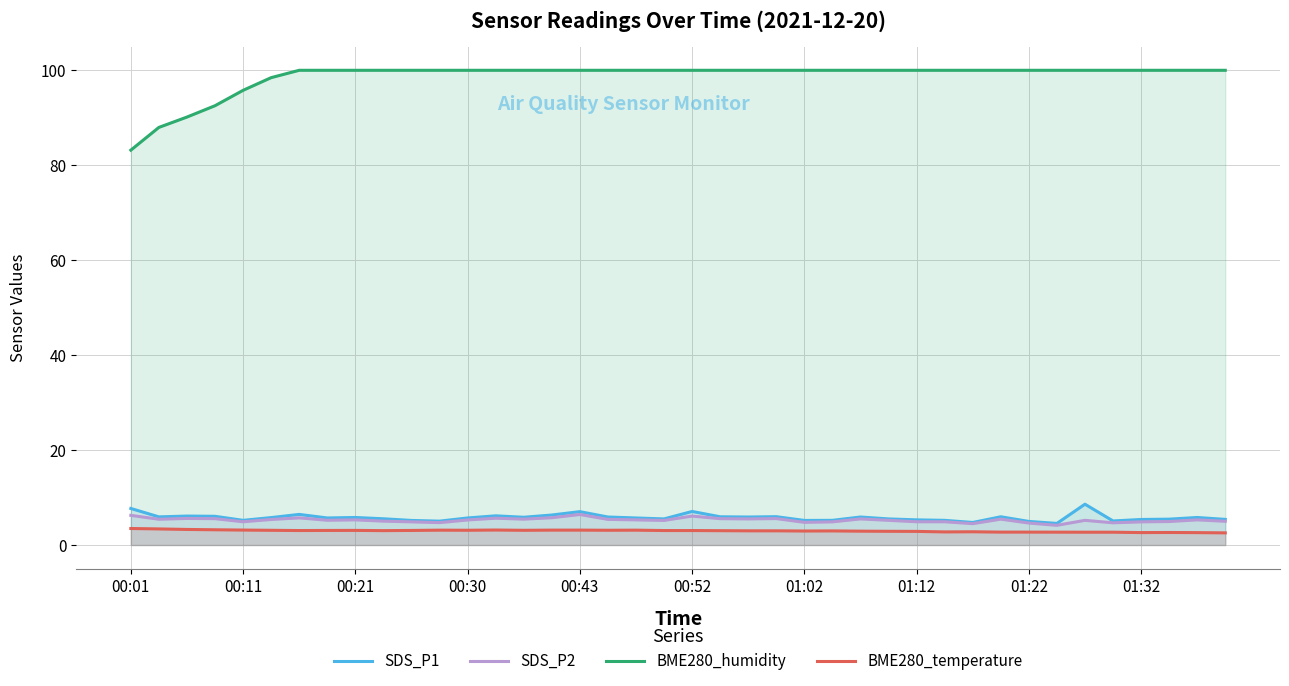

True or false: BME280_humidity has a value of 69.2 at 01:32.

False